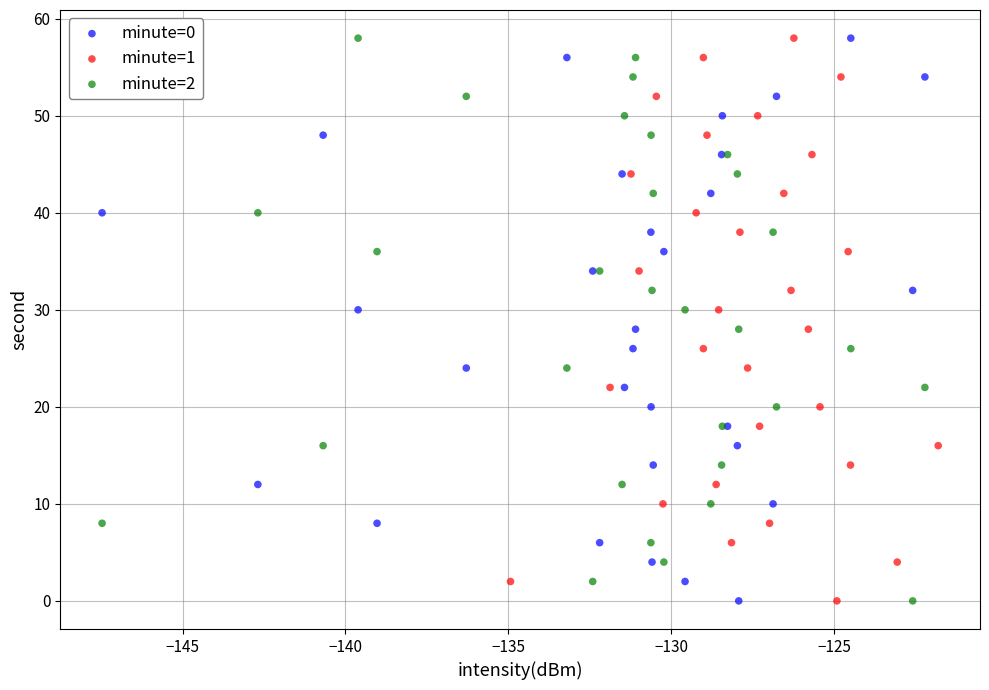

What are all the series names shown in the legend?

minute=0, minute=1, minute=2